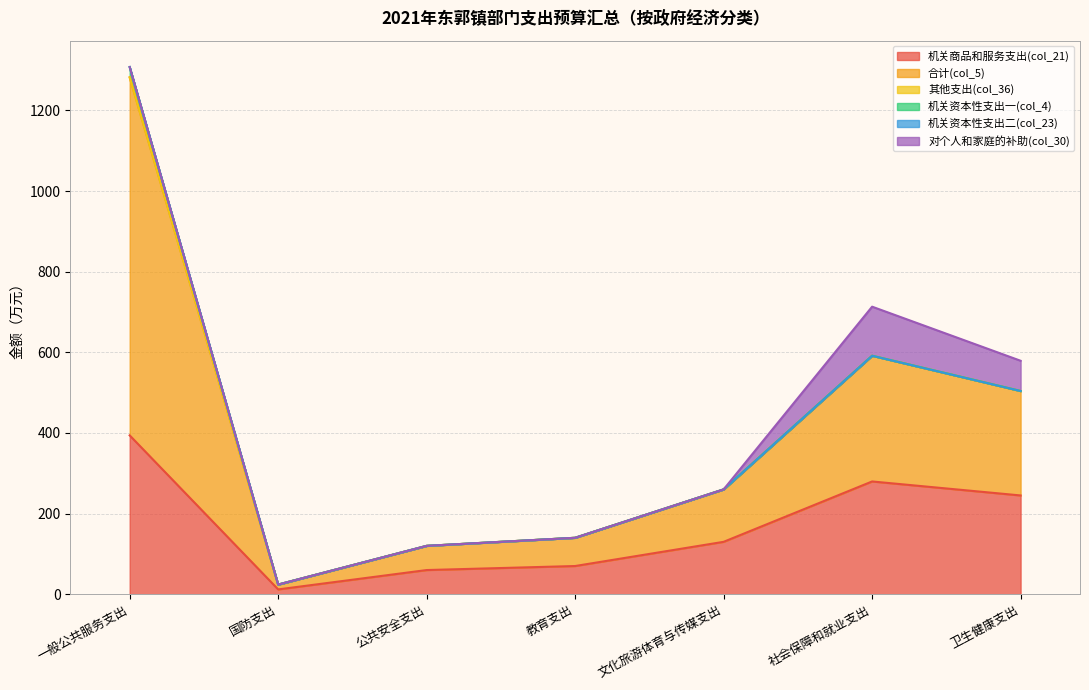

Reading left to right, what are all the values shown in this chart?

机关商品和服务支出(col_21): 一般公共服务支出=394.0	国防支出=12.0	公共安全支出=60.0	教育支出=70.0	文化旅游体育与传媒支出=130.0	社会保障和就业支出=279.7	卫生健康支出=245.0
合计(col_5): 一般公共服务支出=887.9	国防支出=12.0	公共安全支出=60.0	教育支出=70.0	文化旅游体育与传媒支出=130.0	社会保障和就业支出=311.8	卫生健康支出=259.0
其他支出(col_36): 一般公共服务支出=0.0	国防支出=0.0	公共安全支出=0.0	教育支出=0.0	文化旅游体育与传媒支出=0.0	社会保障和就业支出=0.0	卫生健康支出=0.0
机关资本性支出一(col_4): 一般公共服务支出=25.6	国防支出=0.0	公共安全支出=0.0	教育支出=0.0	文化旅游体育与传媒支出=0.0	社会保障和就业支出=0.0	卫生健康支出=0.0
机关资本性支出二(col_23): 一般公共服务支出=0.0	国防支出=0.0	公共安全支出=0.0	教育支出=0.0	文化旅游体育与传媒支出=0.0	社会保障和就业支出=0.0	卫生健康支出=0.0
对个人和家庭的补助(col_30): 一般公共服务支出=0.0	国防支出=0.0	公共安全支出=0.0	教育支出=0.0	文化旅游体育与传媒支出=0.0	社会保障和就业支出=121.7	卫生健康支出=75.0